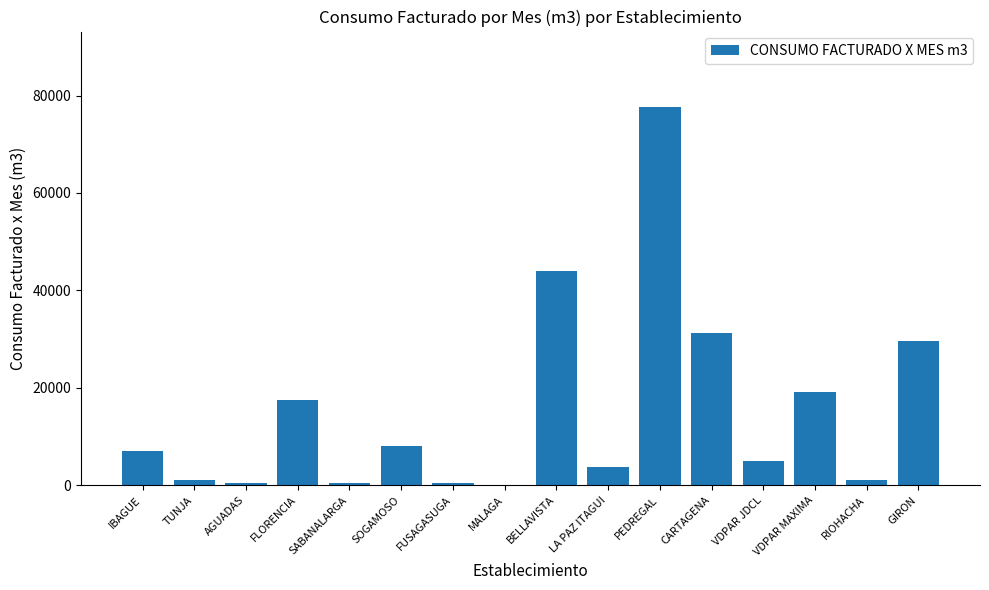

What is the change in value from FLORENCIA to SABANALARGA?

-17088.0